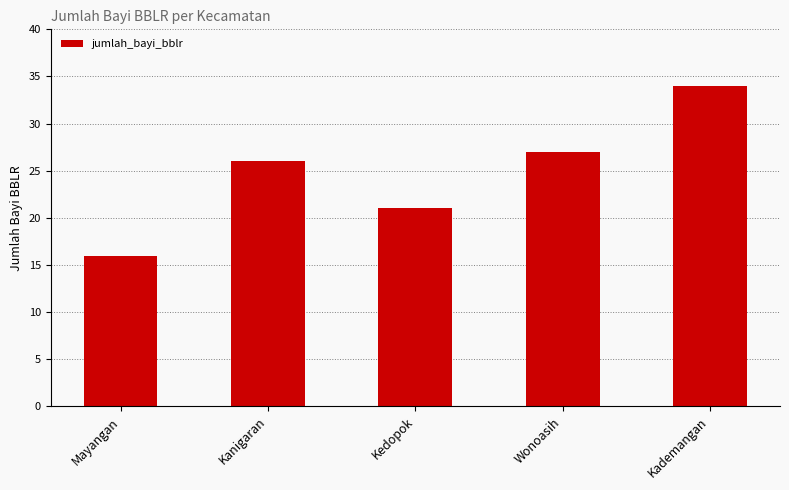

Which has a higher value, Wonoasih or Kedopok?

Wonoasih